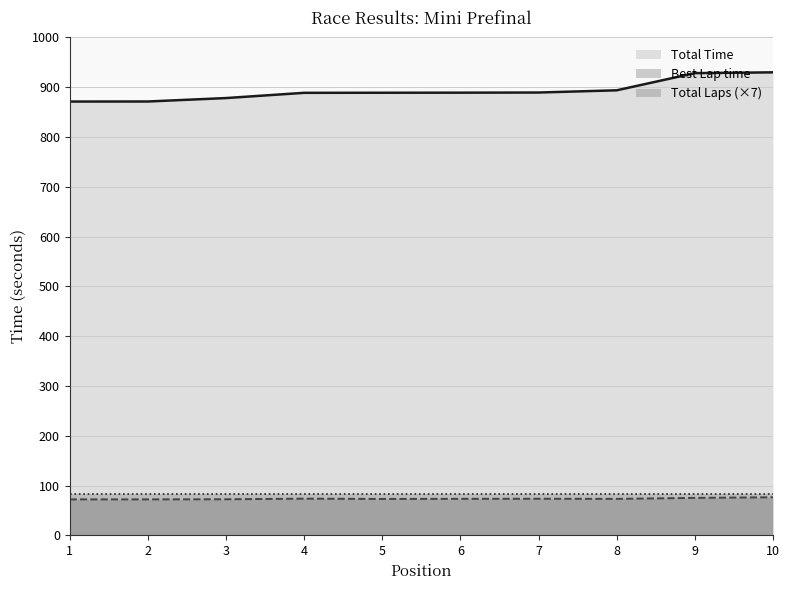

How many interior local peaks does the Best Lap time series have?

2